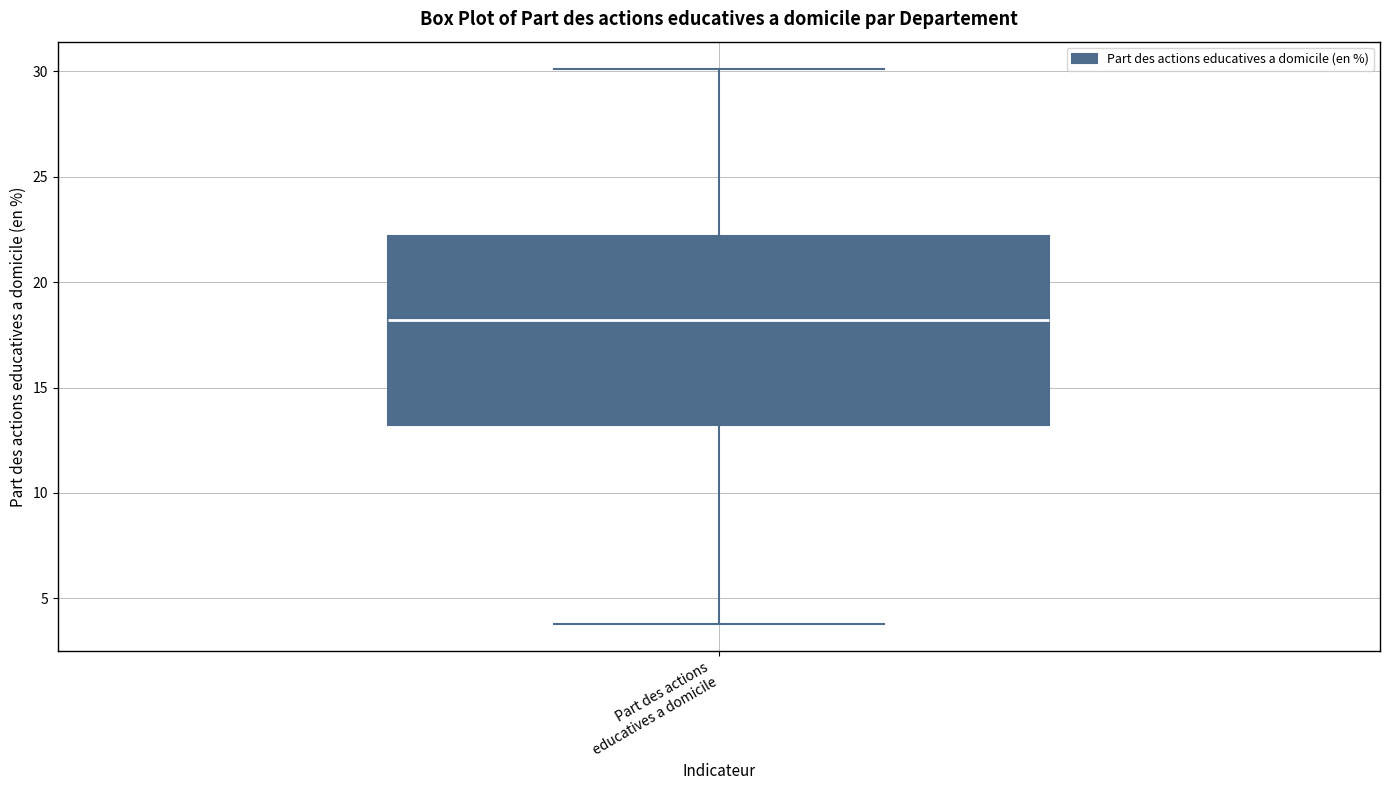

Where does the lower whisker of the box for Part des actions educatives a domicile end on the y-axis? The values are not printed on the chart, so give them approximately, as read against the axis.

4